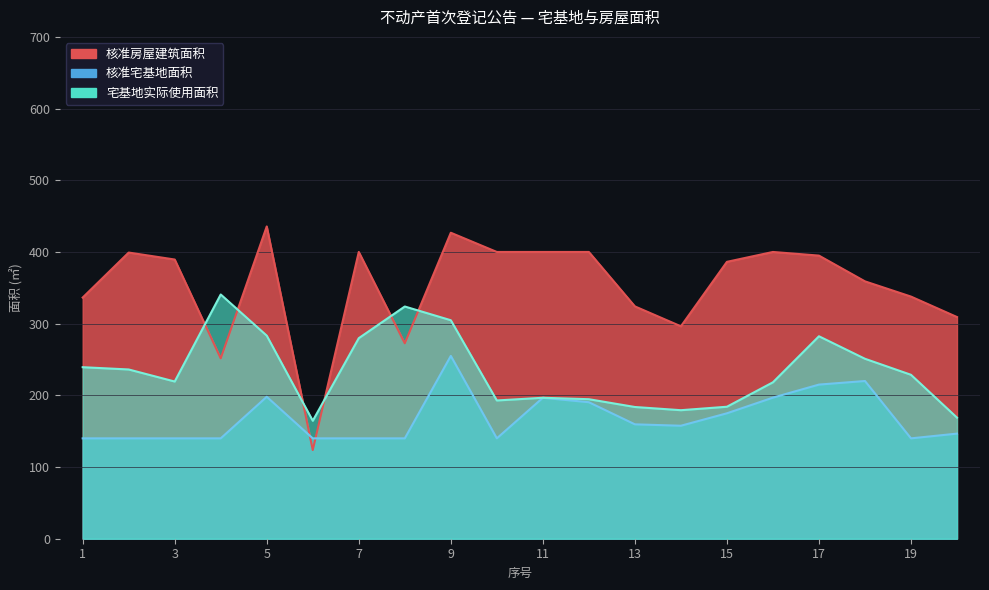

Which series has the largest total across all categories?

核准房屋建筑面积